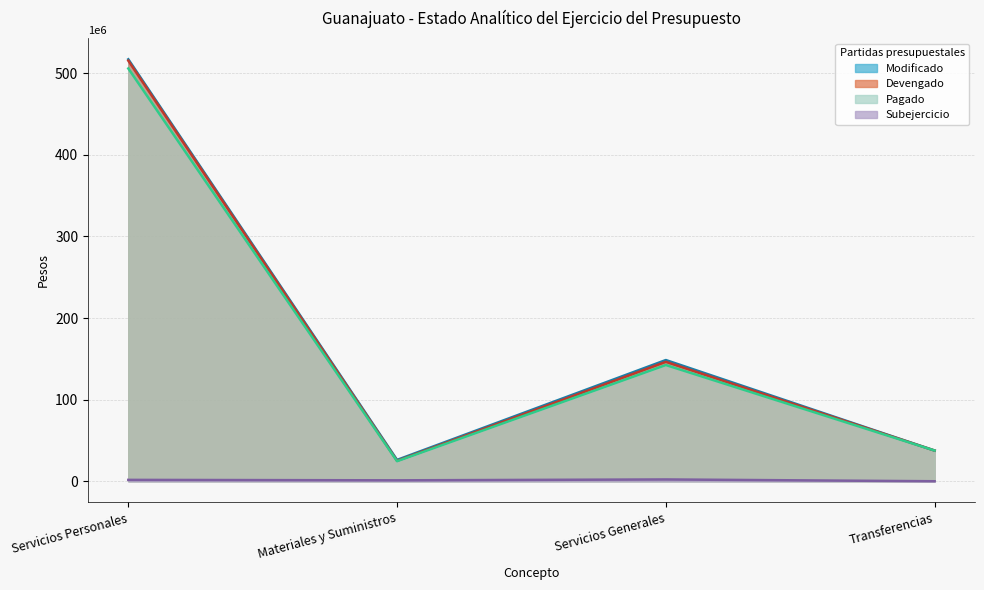

What are all the series names shown in the legend?

Modificado, Devengado, Pagado, Subejercicio